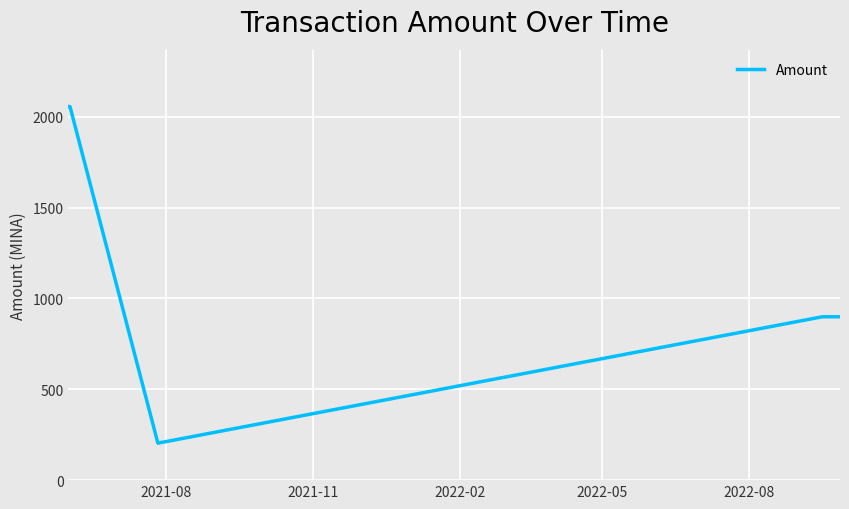

True or false: the data shows 322.1 at 2022-05.

False